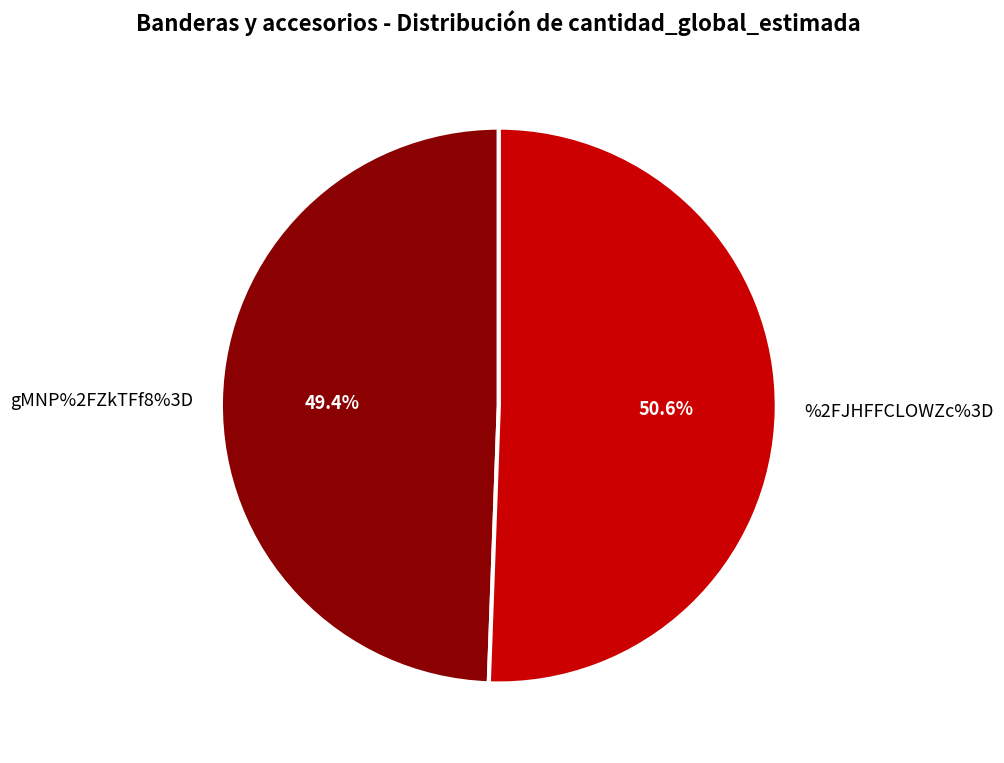

Does gMNP%2FZkTFf8%3D account for over 50% of the chart?

No